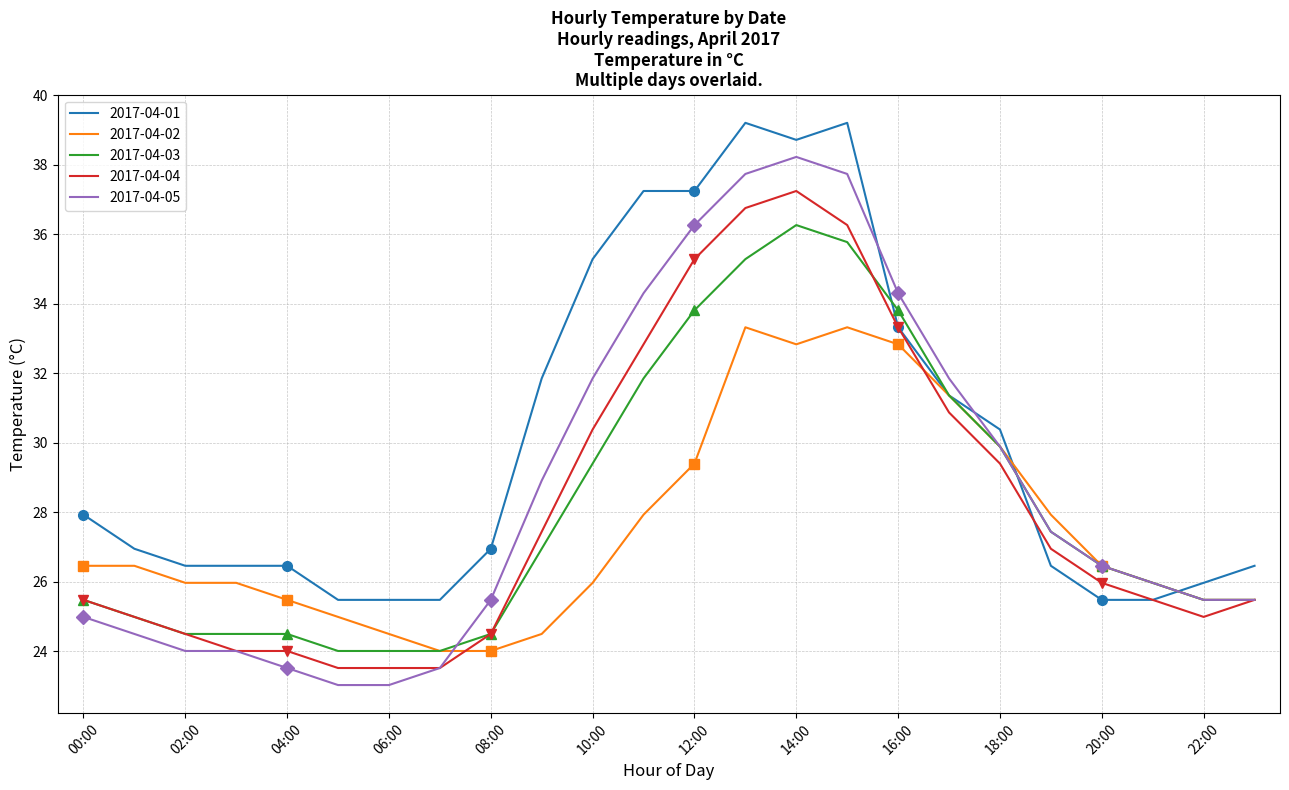

Which label corresponds to the largest value in the chart?

13:00